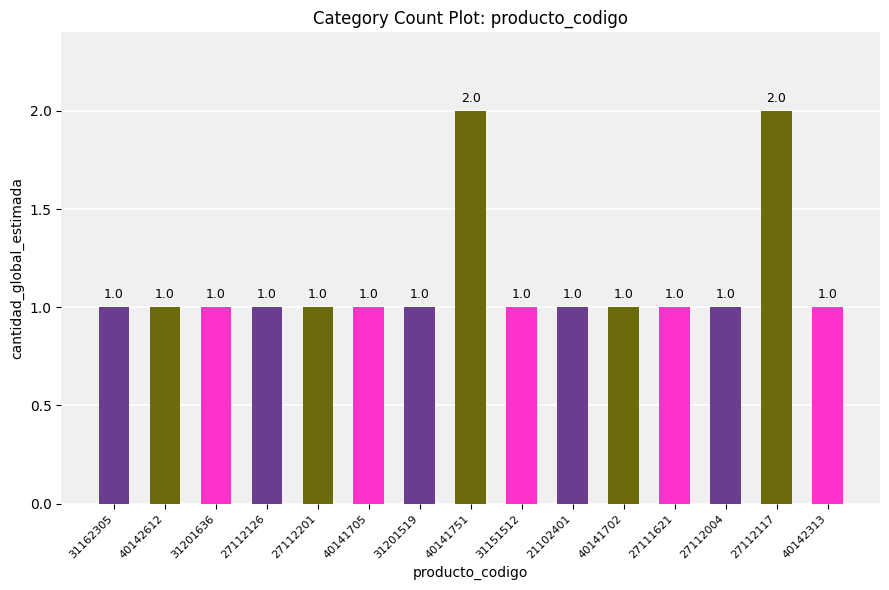

What is the ratio of the value at 31201636 to the value at 27112201?

1.0